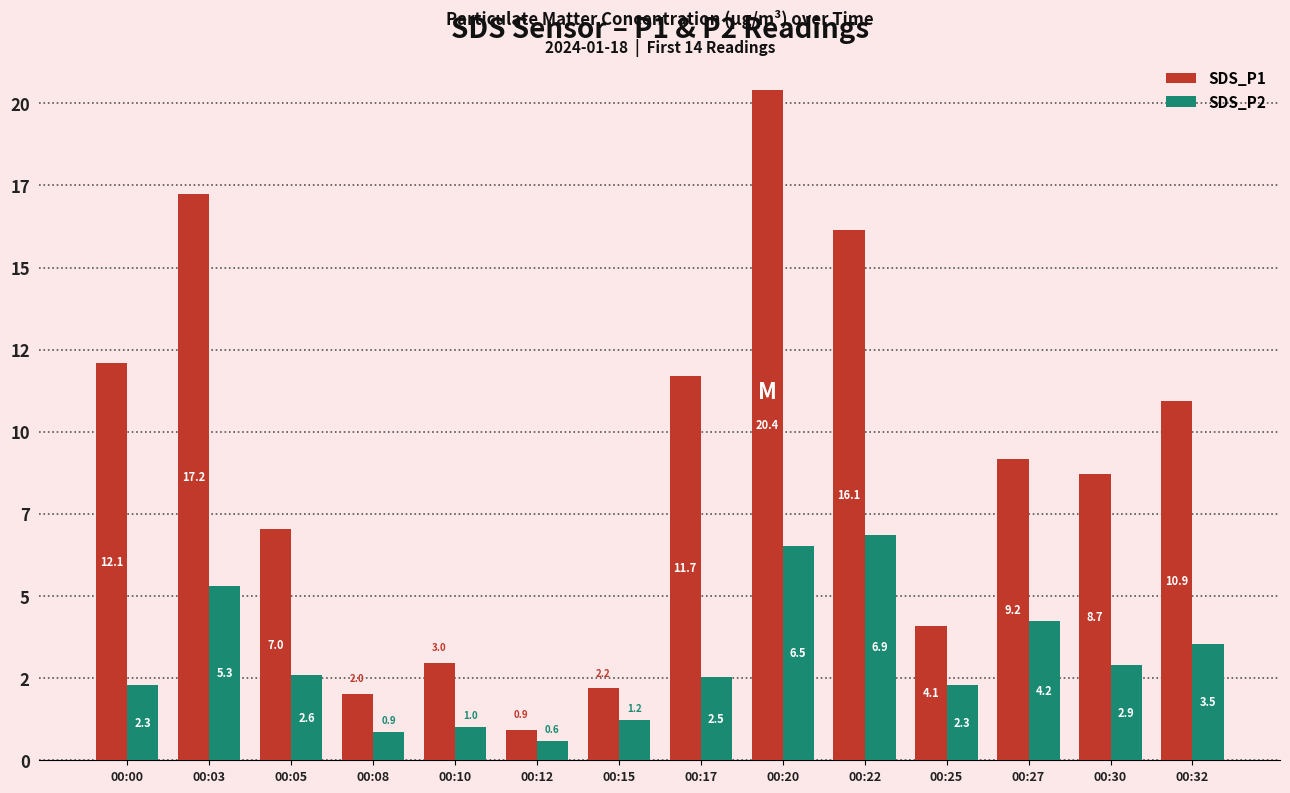

Are the bars grouped side by side (vs. stacked)?

Yes